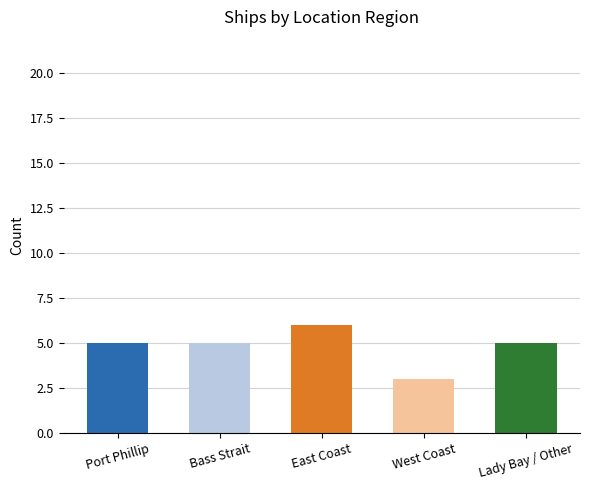

What is the change in value from Port Phillip to East Coast?

+1